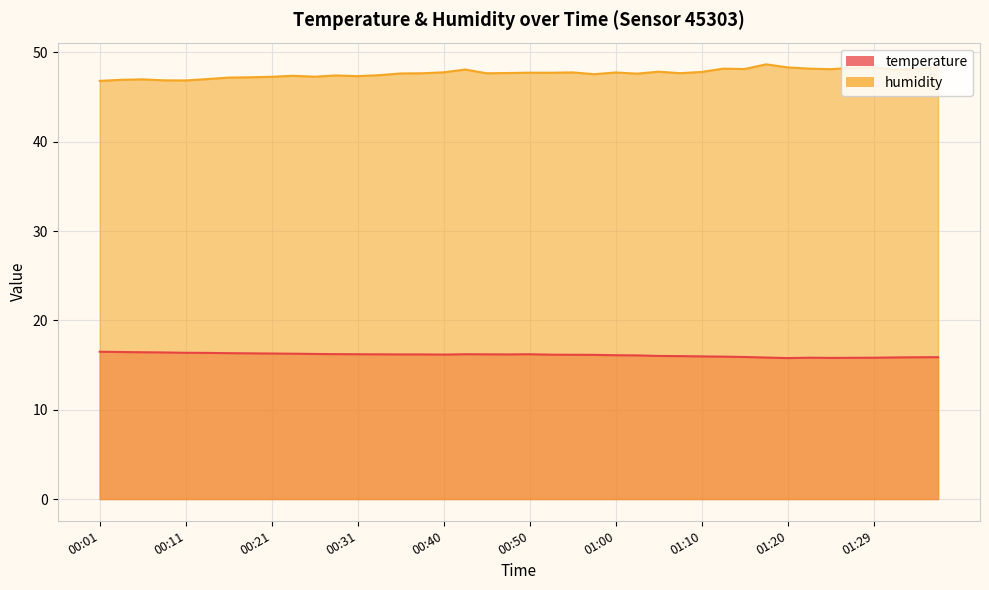

Which series has the largest total across all categories?

humidity